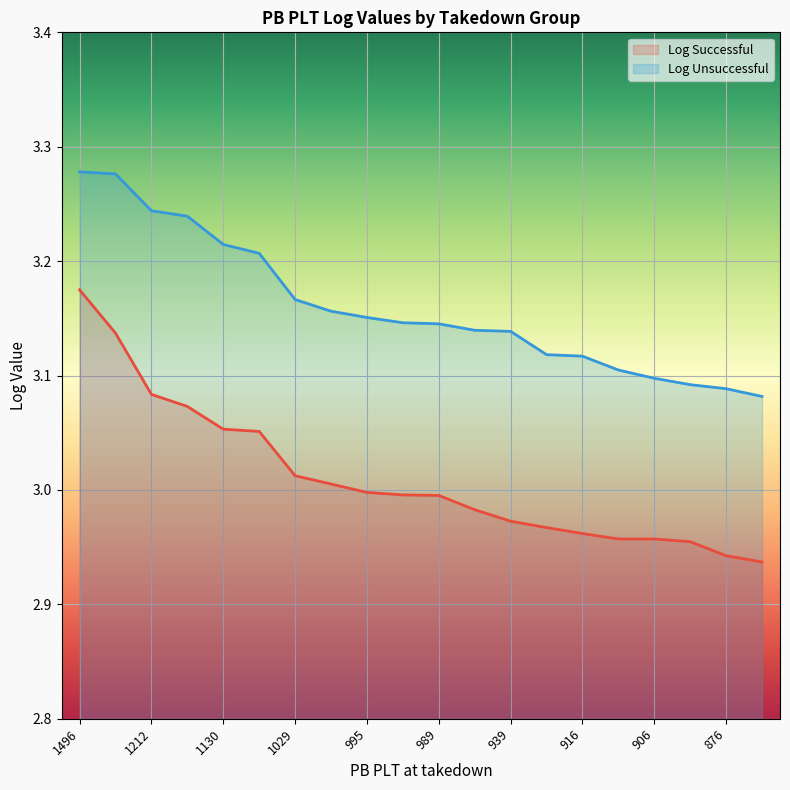

The value of Log Successful at 906 is 3.0. True or false?

True